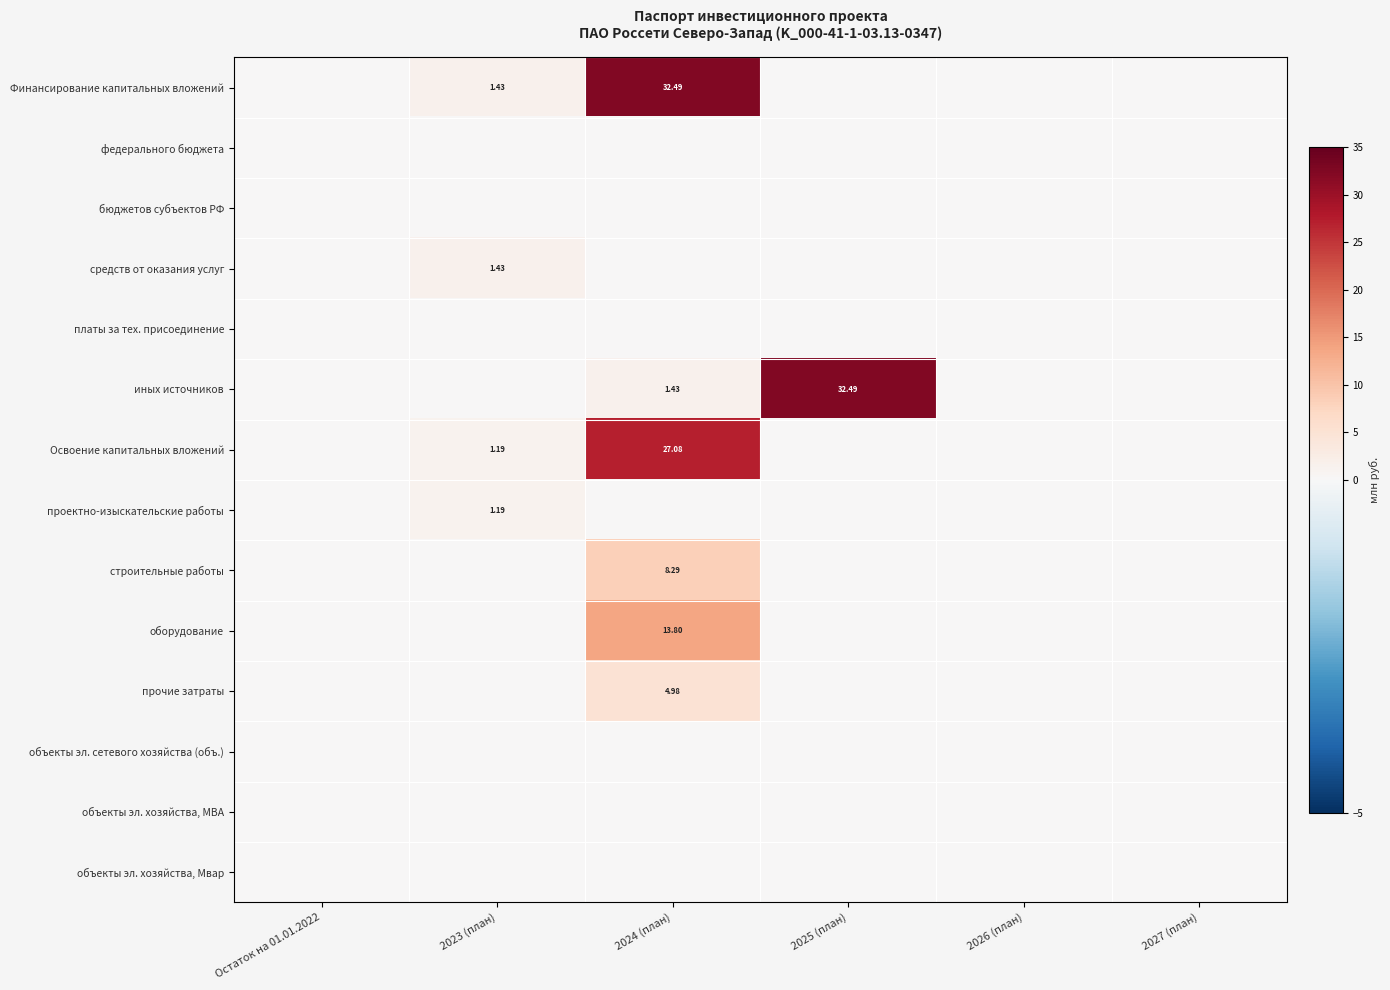

What is the sum of all проектно-изыскательские работы values?

1.2